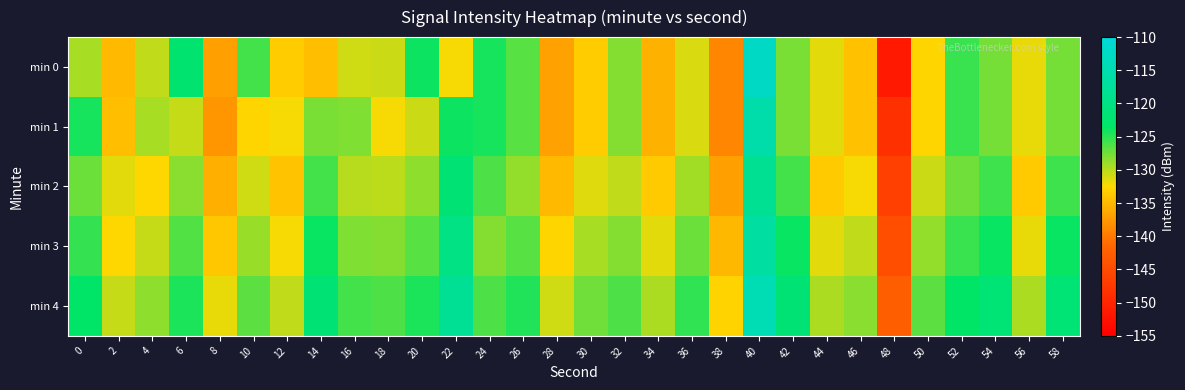

What is the spread (max minus min) of values at 50?

6.0